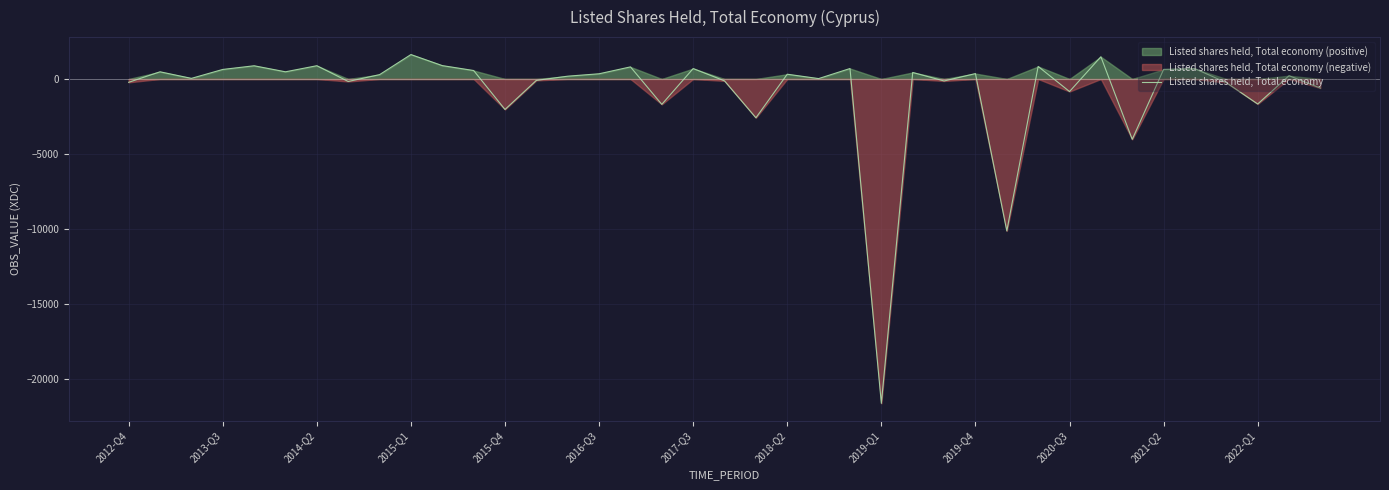

What is the lowest value of the Listed shares held, Total economy series?

-21594.7